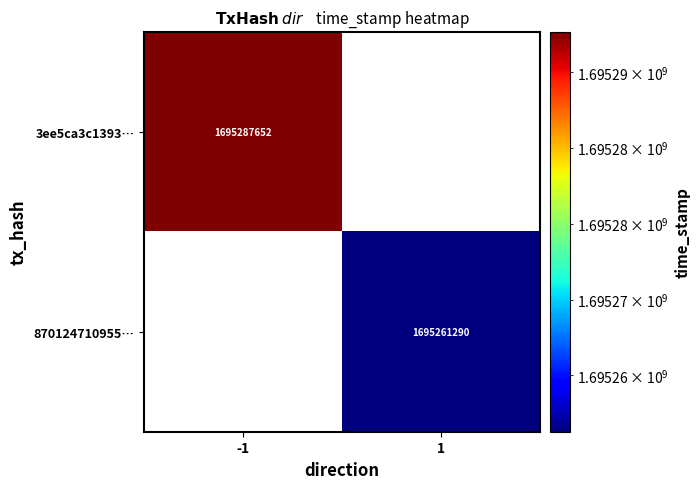

Is the value of 870124710955… at 1 greater than the value of 3ee5ca3c1393… at -1?

No